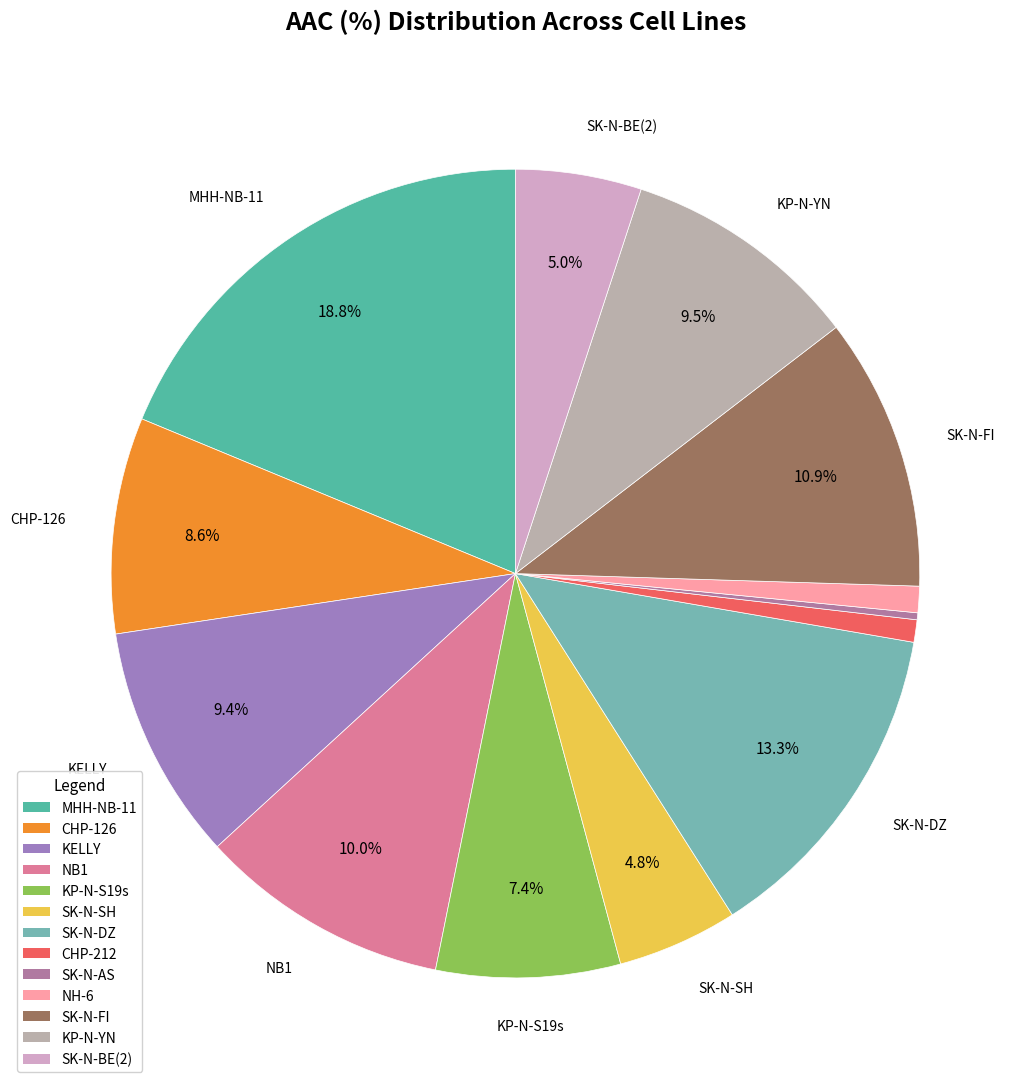

True or false: SK-N-BE(2) accounts for 12% of the total.

False